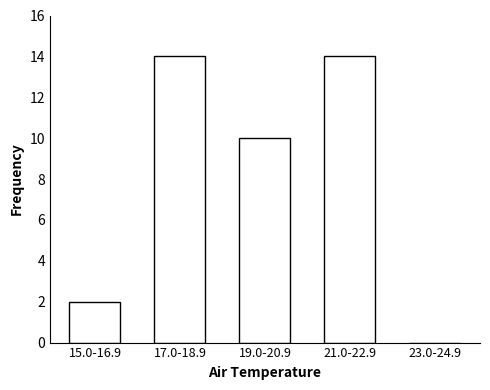

Reading left to right, what are all the values shown in this chart?

15.0-16.9=2	17.0-18.9=14	19.0-20.9=10	21.0-22.9=14	23.0-24.9=0